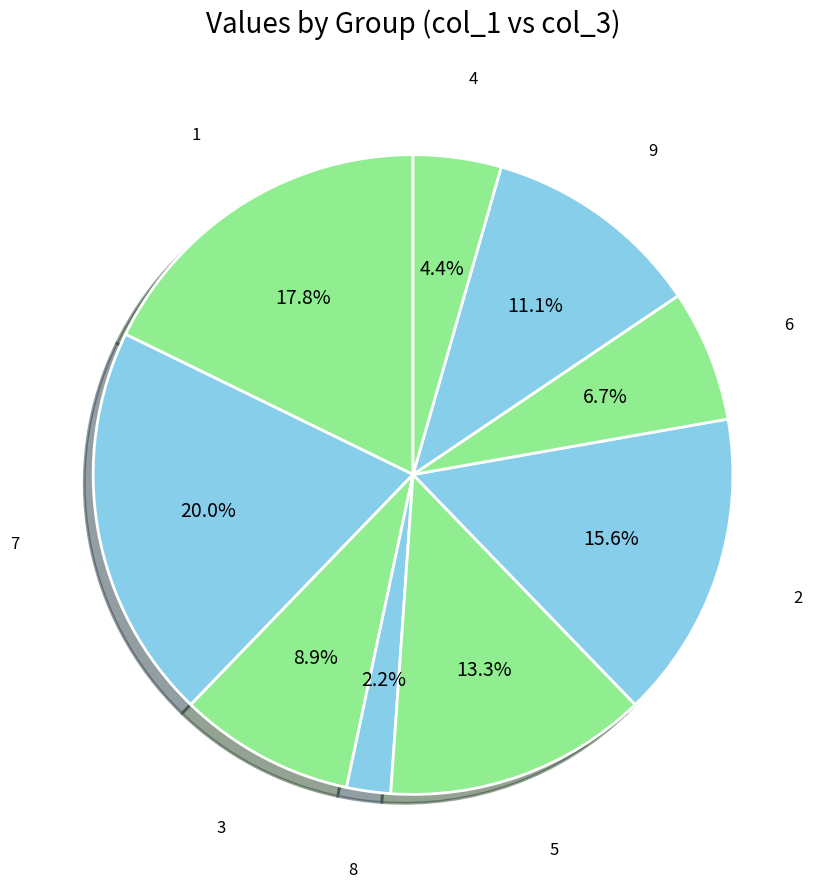

To the nearest percent, what is the difference between the 4 and 9 slice percentages?

7%